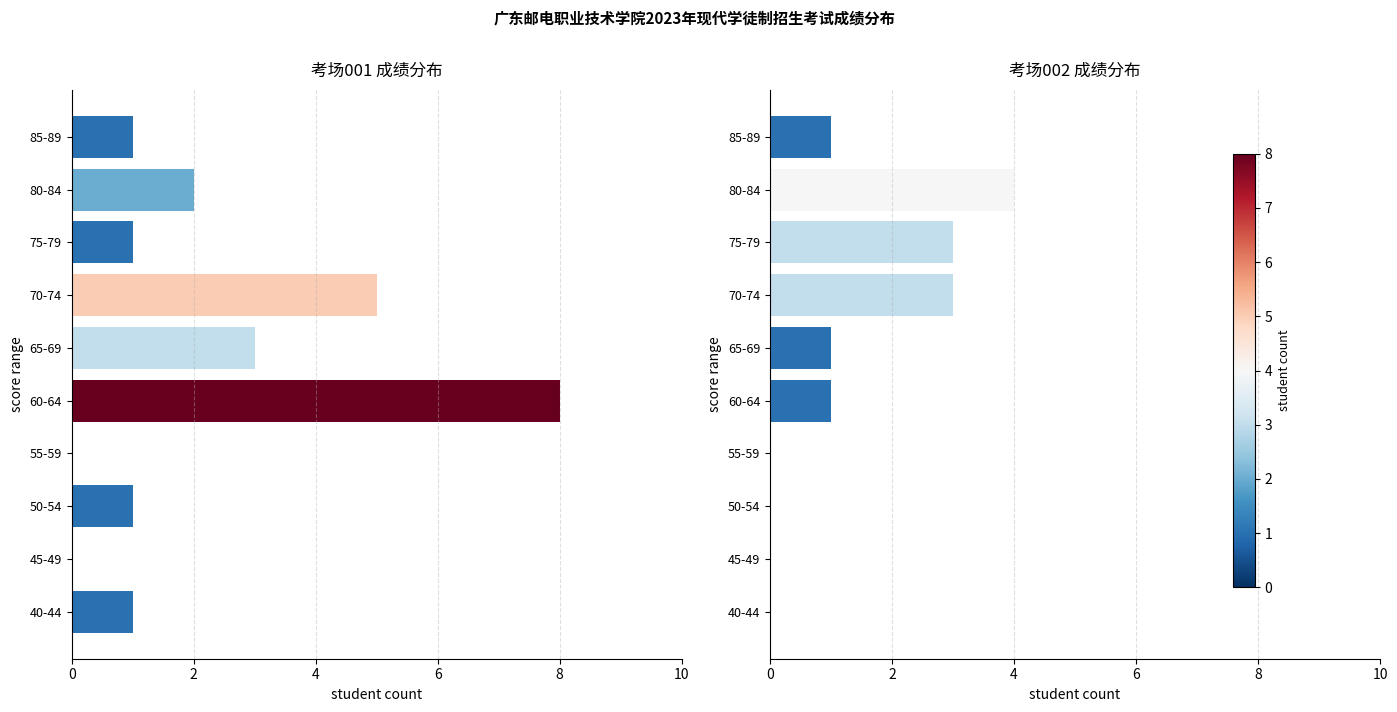

What is the spread (max minus min) of values at 65-69?

2